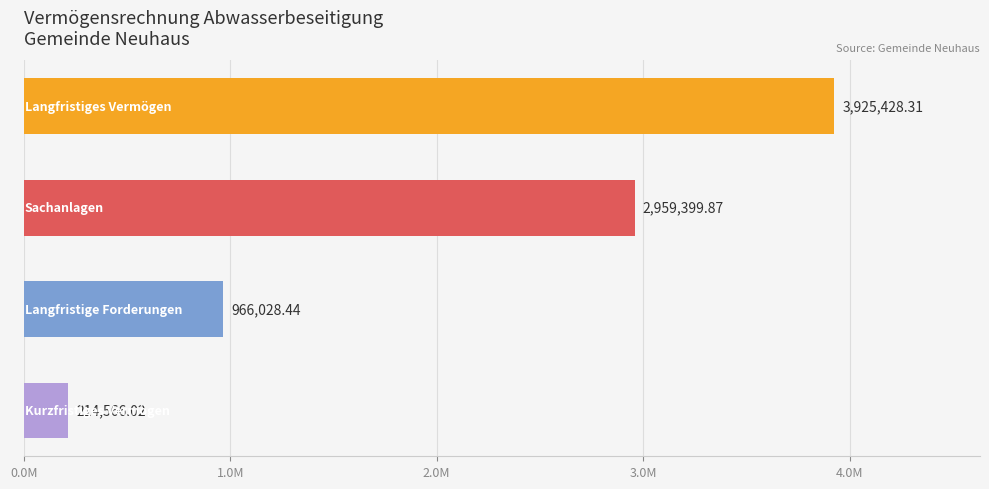

Does the chart contain stacked bars?

No